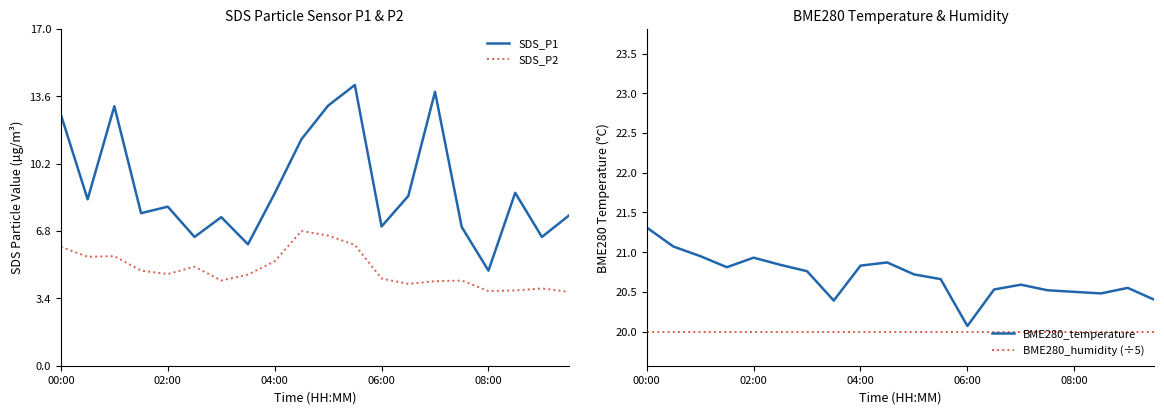

True or false: SDS_P2 has more than 1 interior local peaks.

True